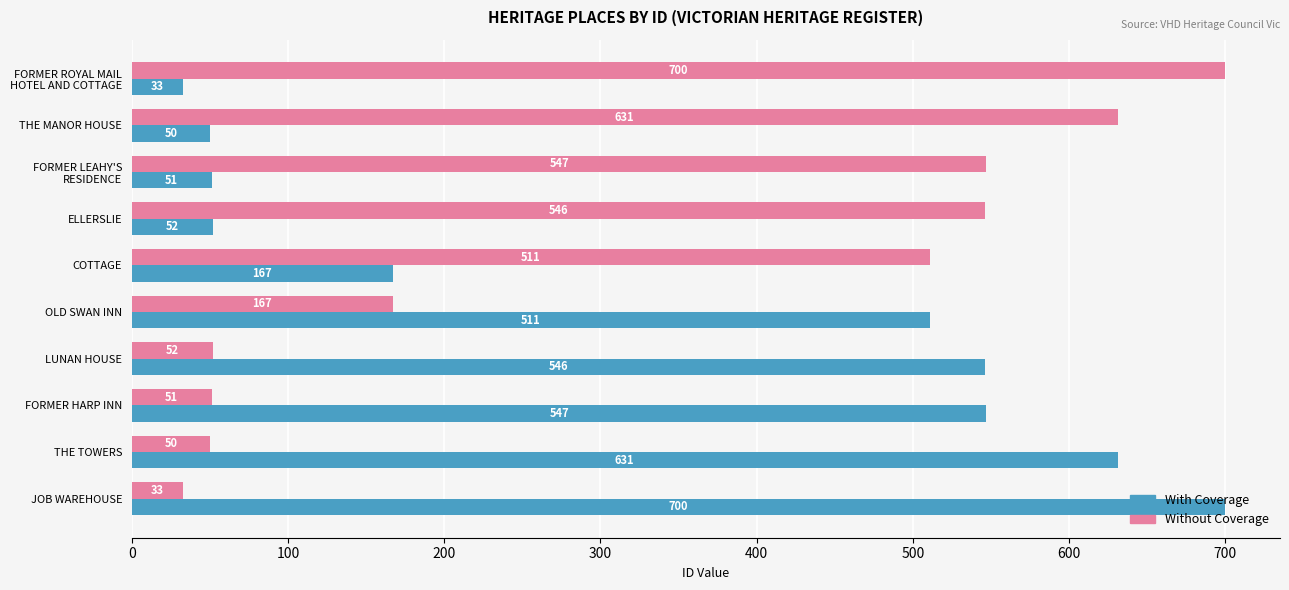

What is the maximum value for With Coverage?

700